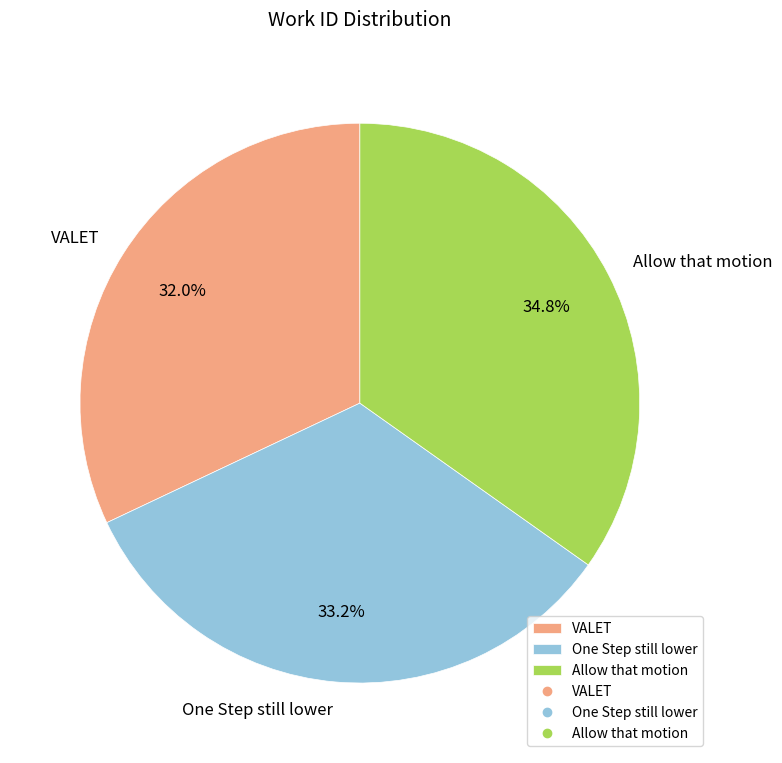

To the nearest percent, what portion does VALET represent?

32%